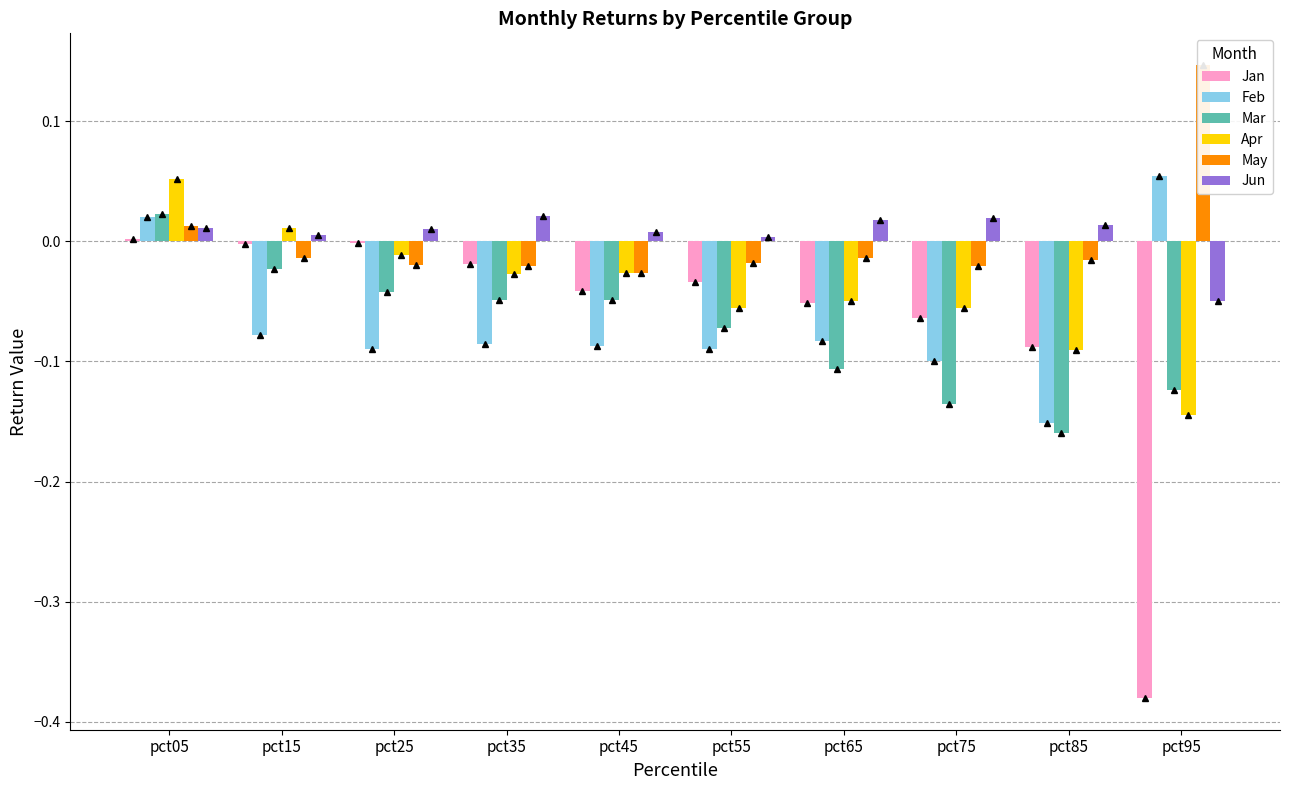

Are the bars grouped side by side (vs. stacked)?

Yes